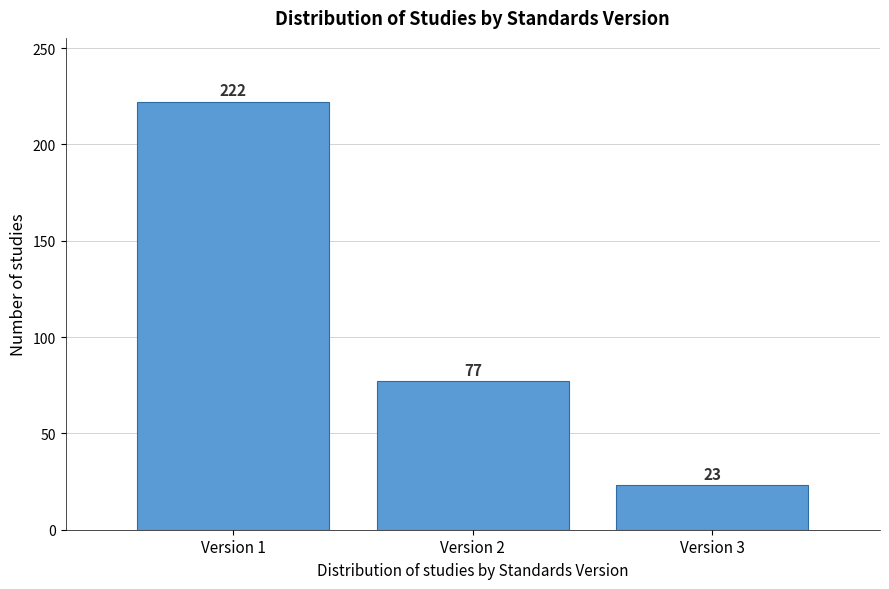

Reading left to right, list all the values displayed in this chart.

222	77	23